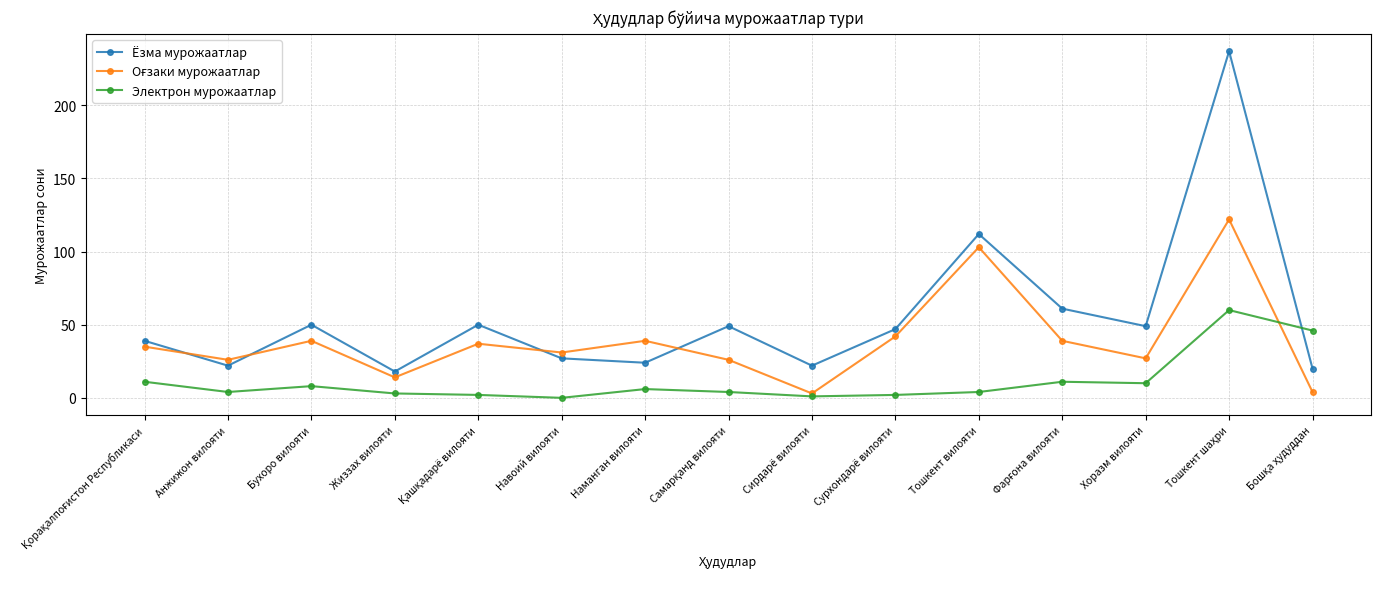

Where does the Ёзма мурожаатлар series first go above 47?

Бухоро вилояти